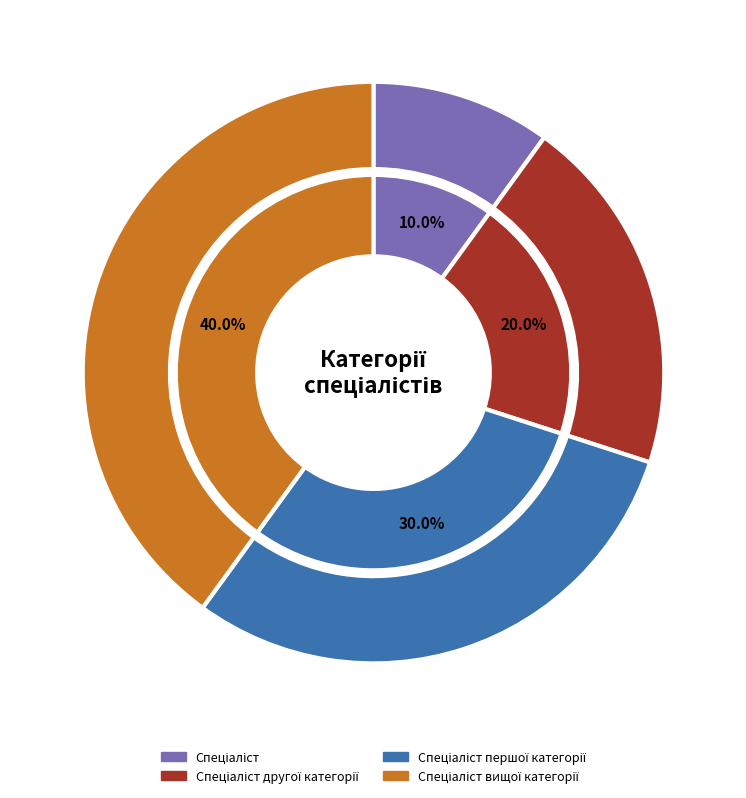

Is it true that Спеціаліст вищої категорії is 40% of the pie?

True